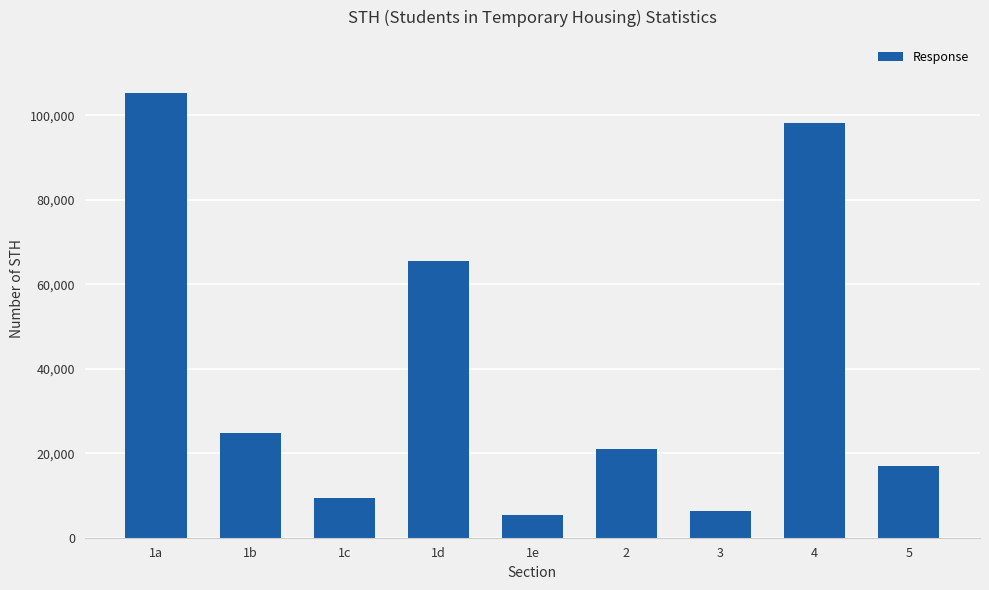

Reading left to right, transcribe all the data shown in this chart.

1a=105261	1b=24791	1c=9363	1d=65622	1e=5485	2=21010	3=6257	4=98293	5=17057